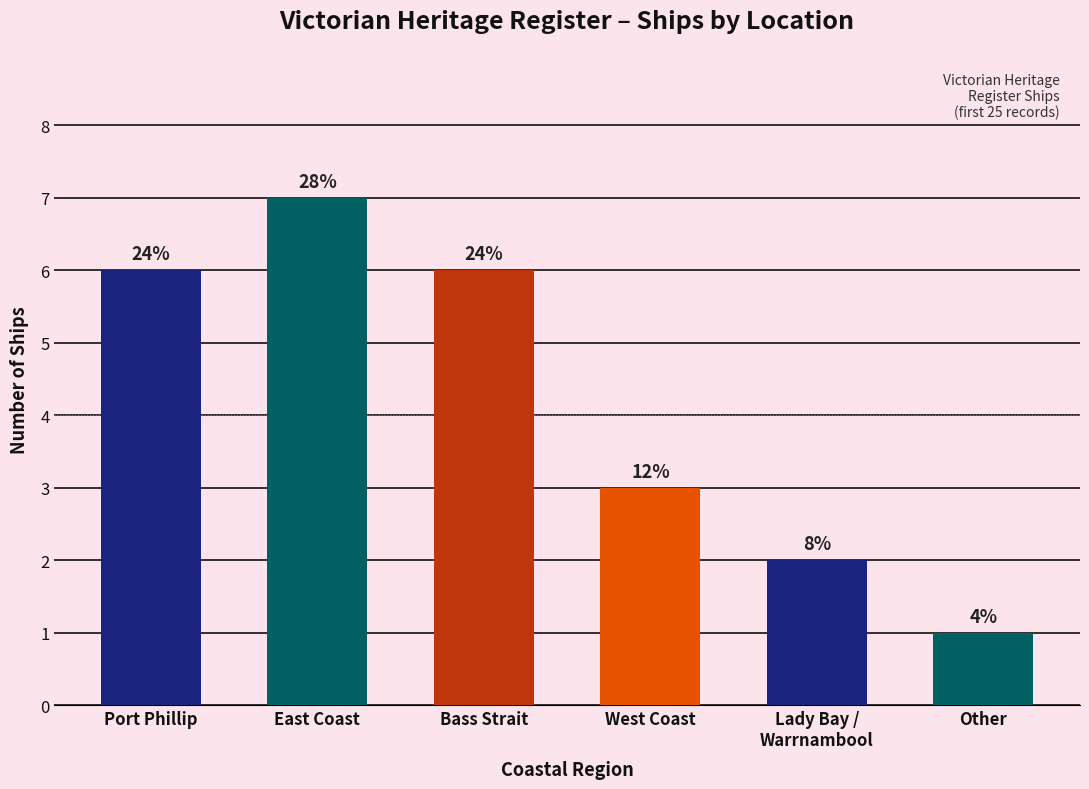

What is the label of the 1st bar from the right?

Other